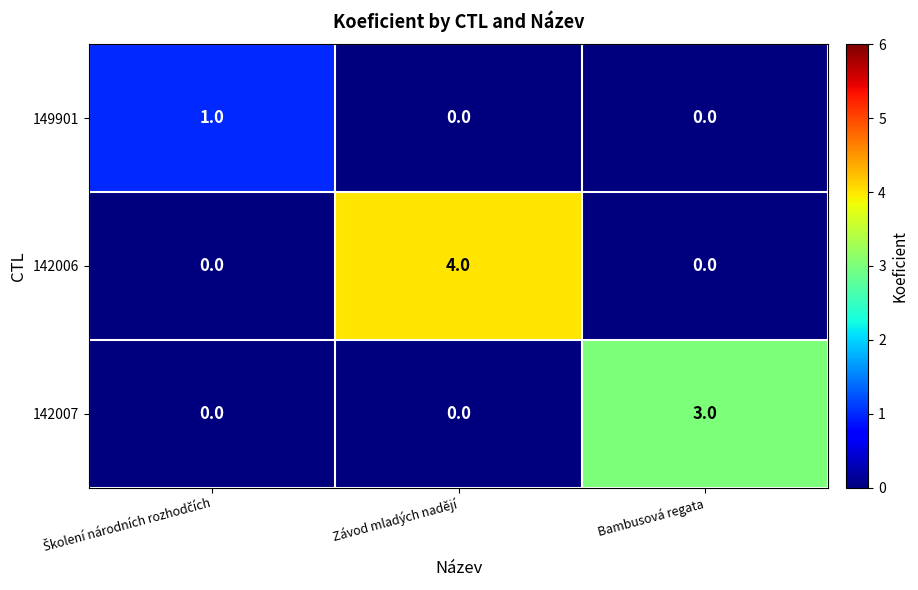

Count the number of categories in the chart.

3